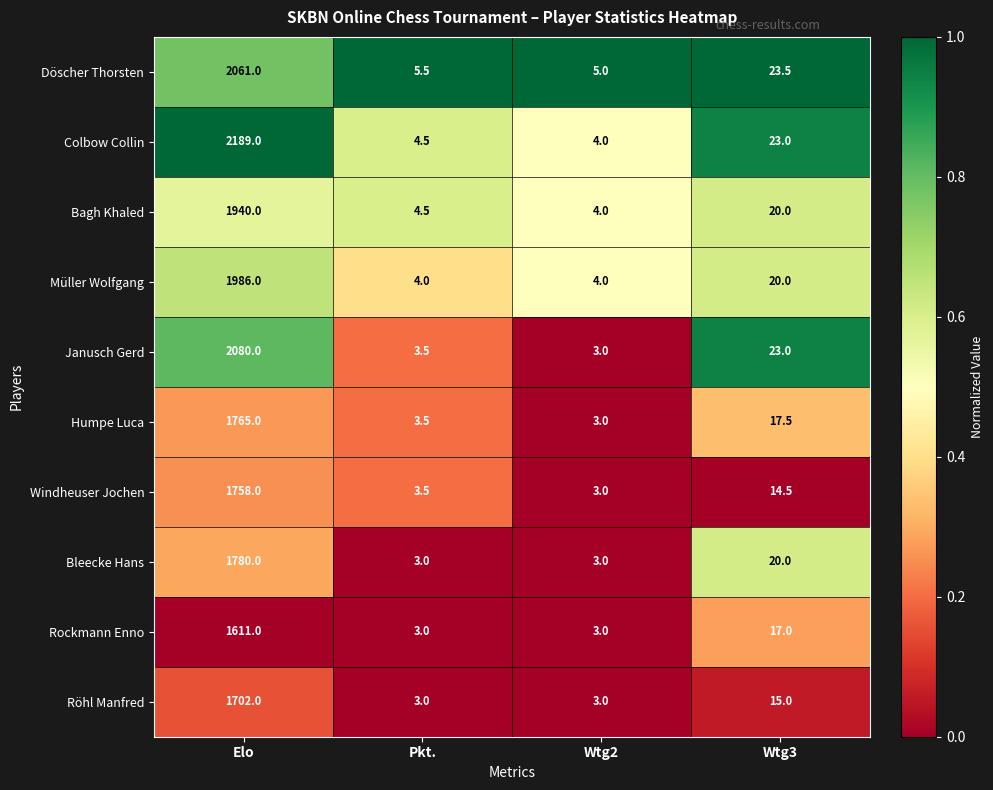

What is the difference between the second highest and second lowest values in the Döscher Thorsten series?

18.0